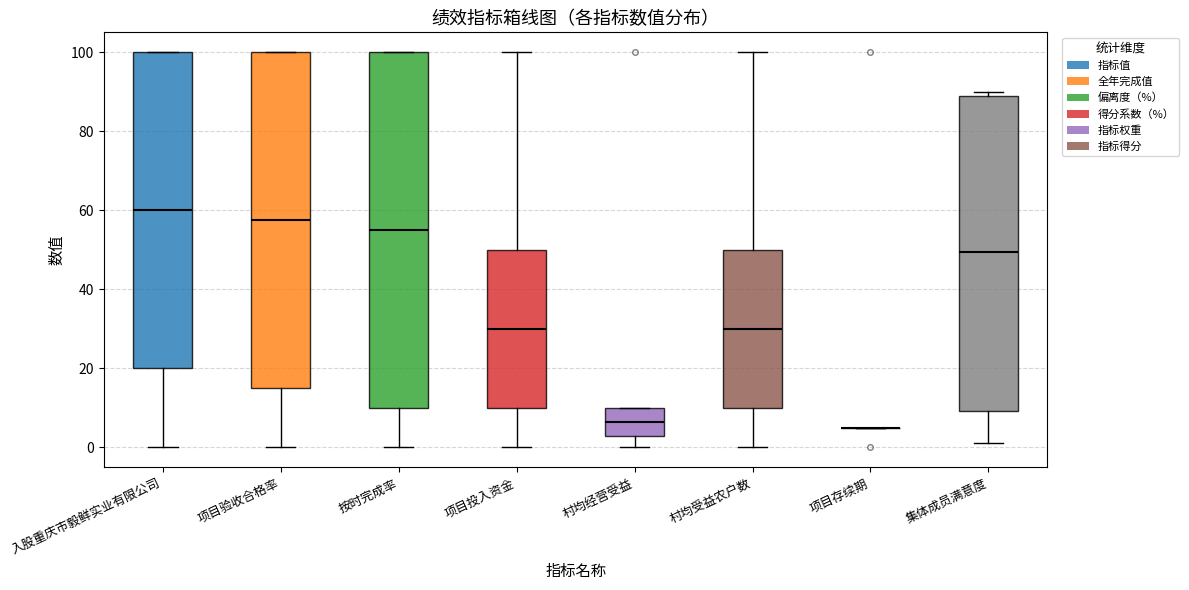

Where is the lower edge of the box for 按时完成率 on the y-axis? The values are not printed on the chart, so give them approximately, as read against the axis.

10